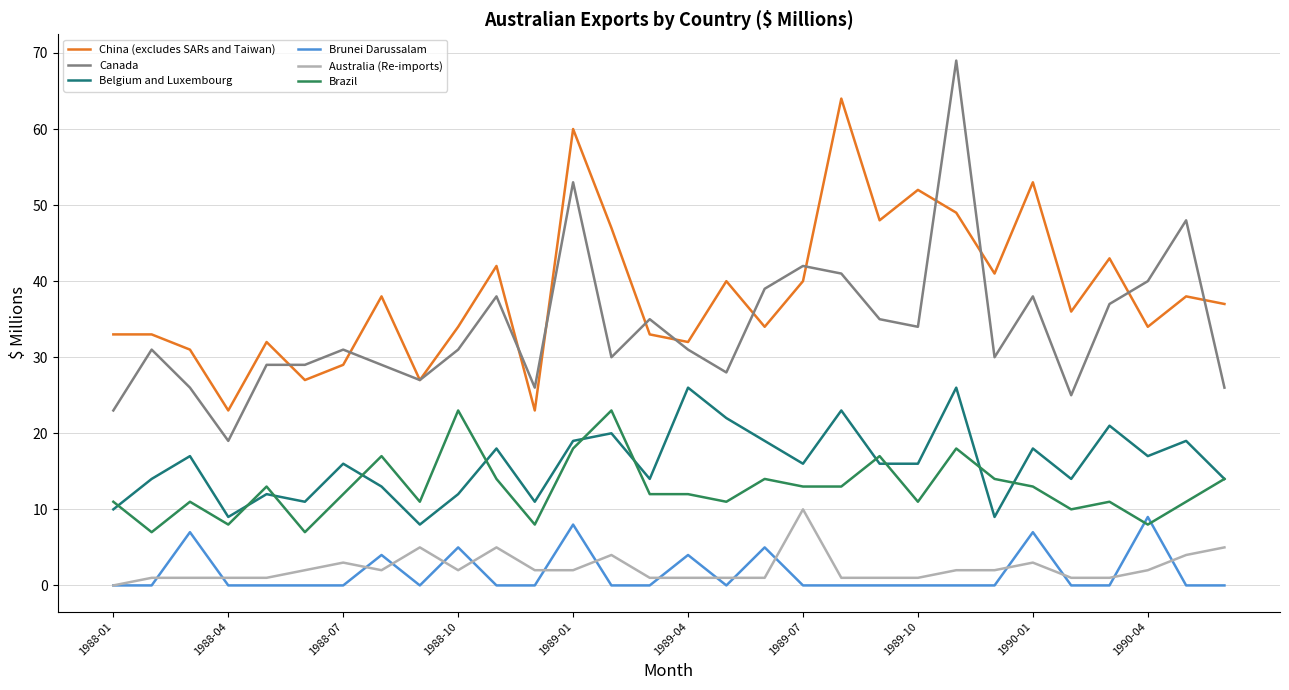

True or false: Australia (Re-imports) and Brazil intersect in this chart.

False